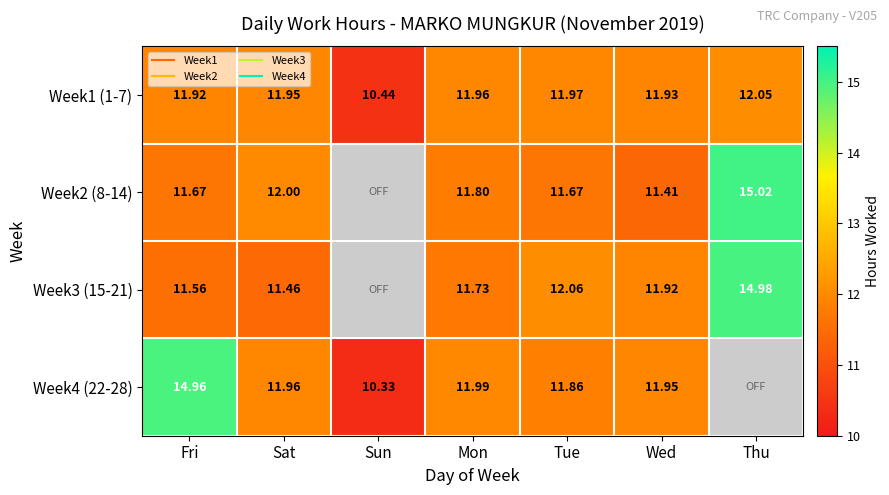

Rank the series by their maximum value, from lowest to highest.

Week1 (1-7), Week4 (22-28), Week3 (15-21), Week2 (8-14)